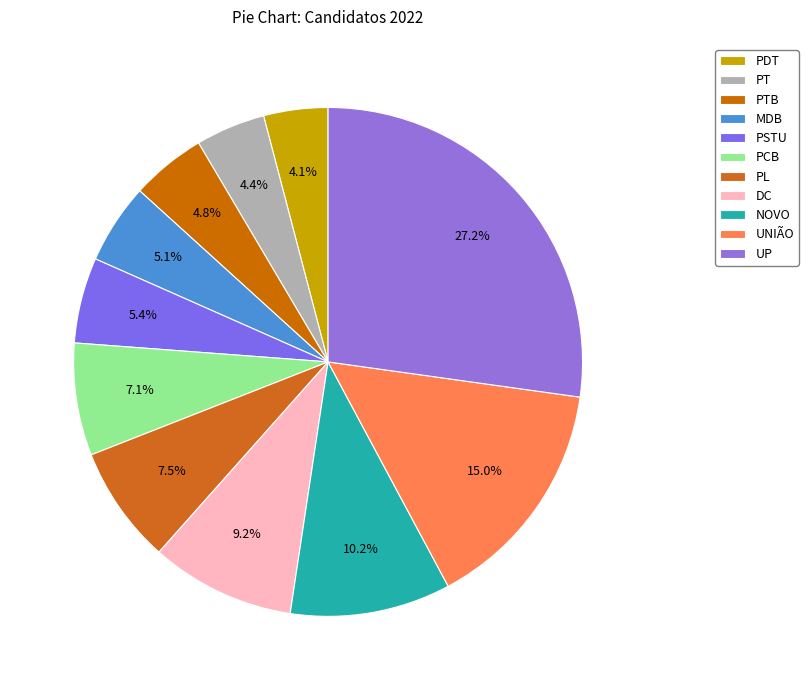

What is the total percentage of PTB and MDB?

9.9%